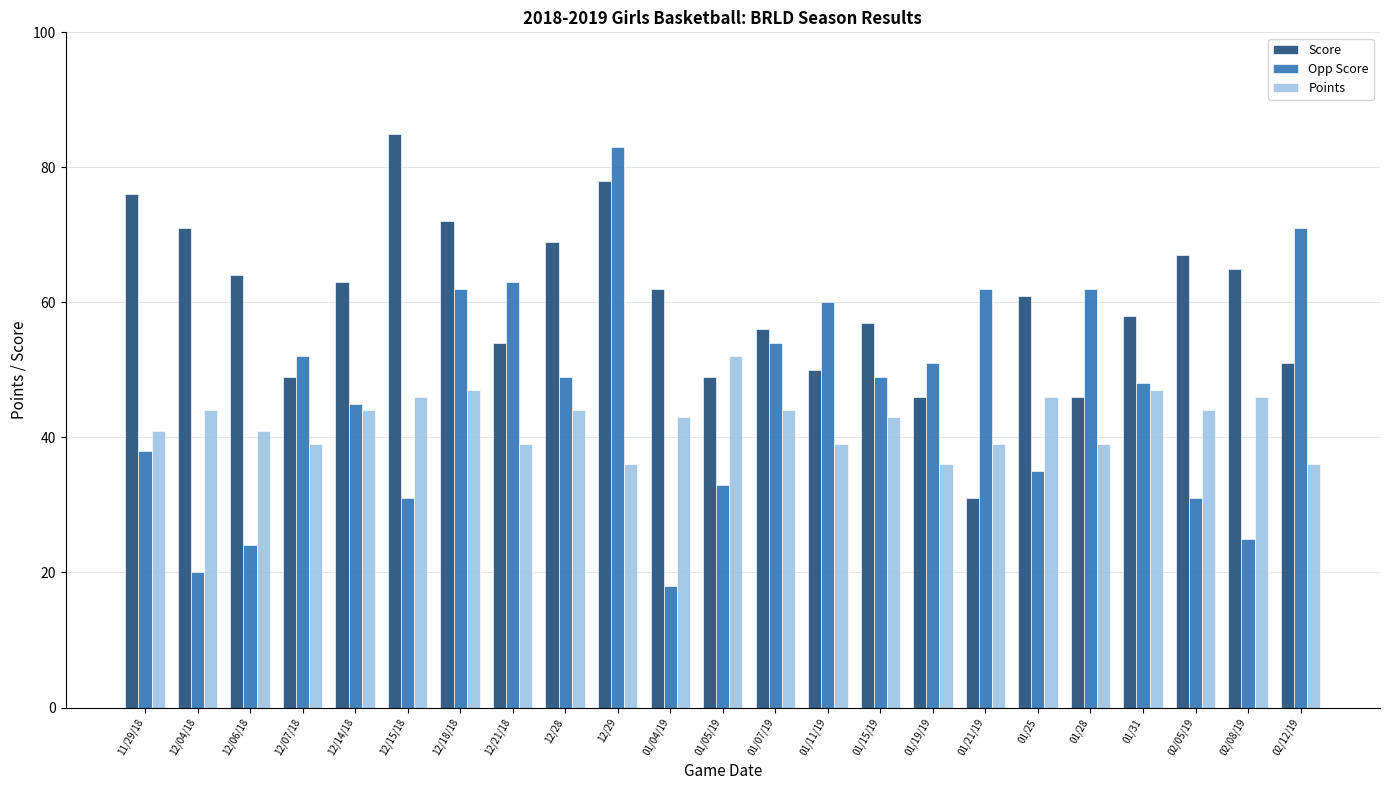

What position from the right is 12/14/18?

19